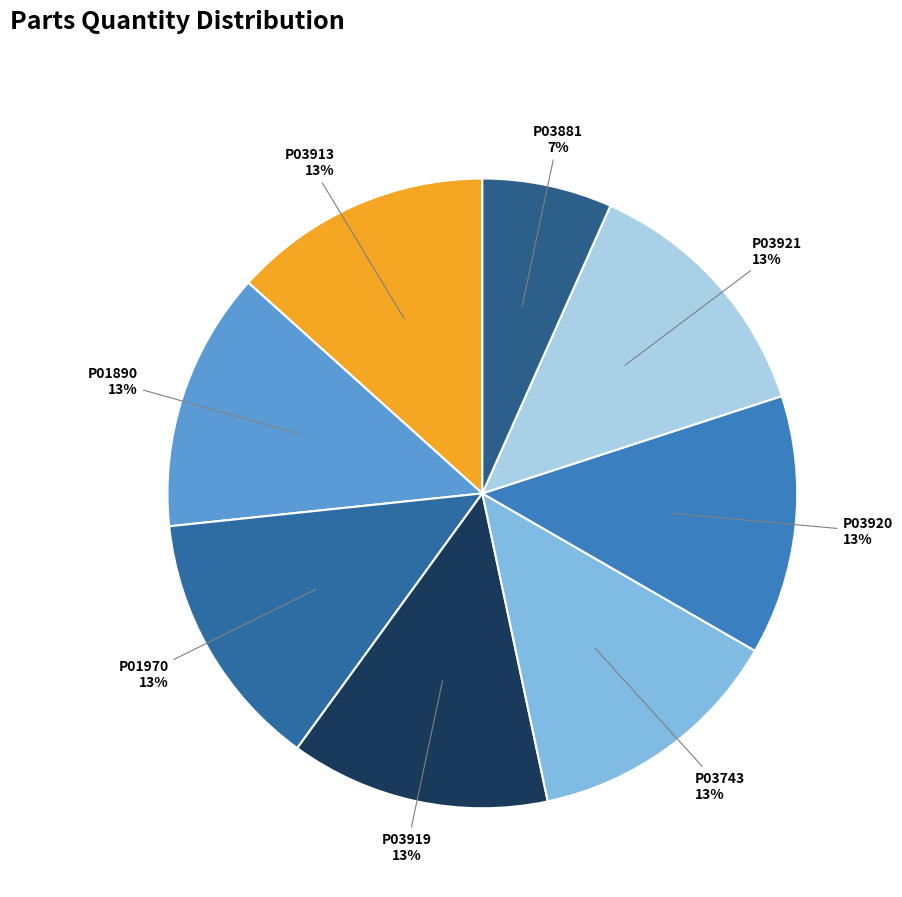

To the nearest percent, what is the combined percentage of P03881 and P03920?

20%